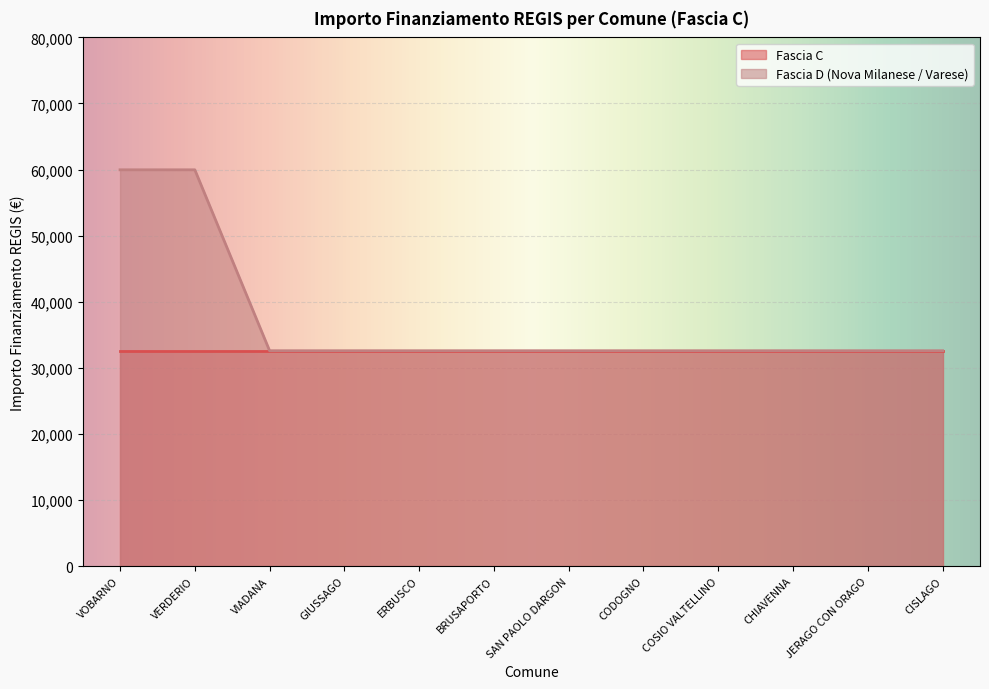

Count the number of values greater than 32589.

2